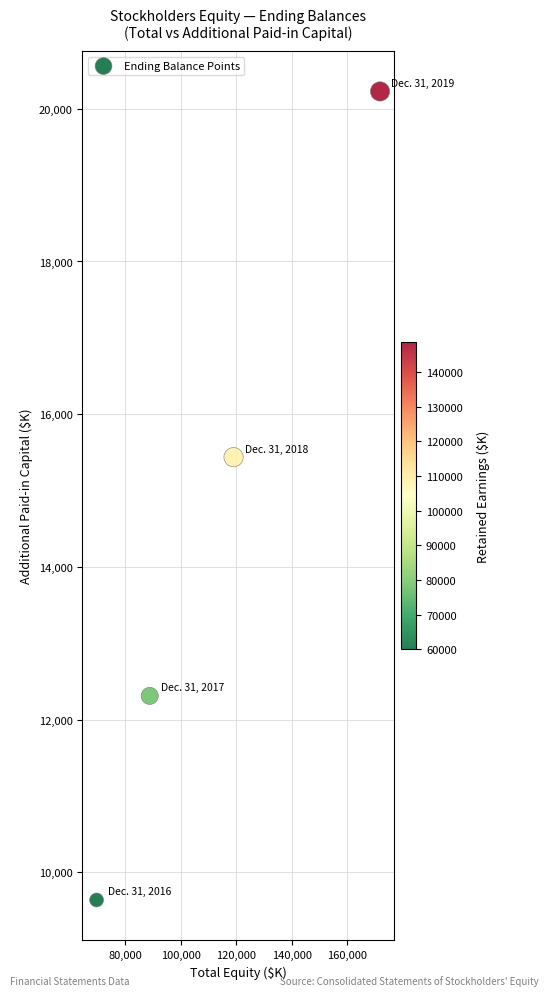

What is the average X value?

112341